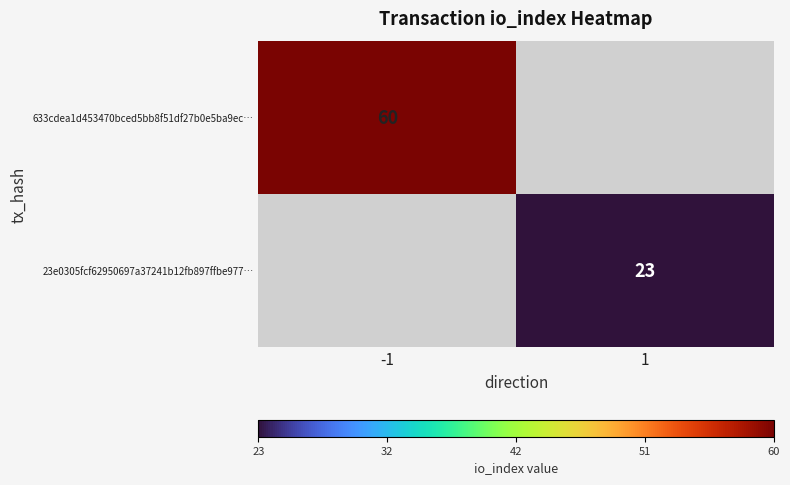

The value of 633cdea1d453470bced5bb8f51df27b0e5ba9ec… at -1 is 60. True or false?

True